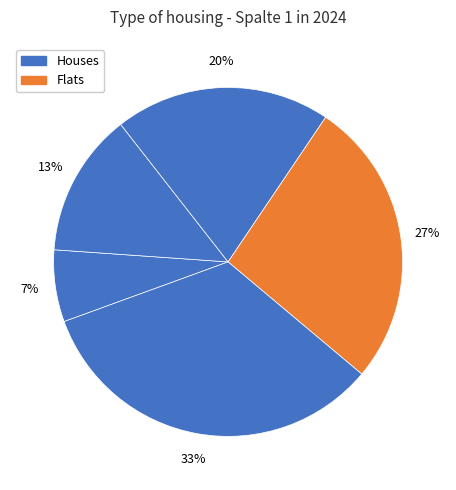

Count the number of slices in the pie.

5